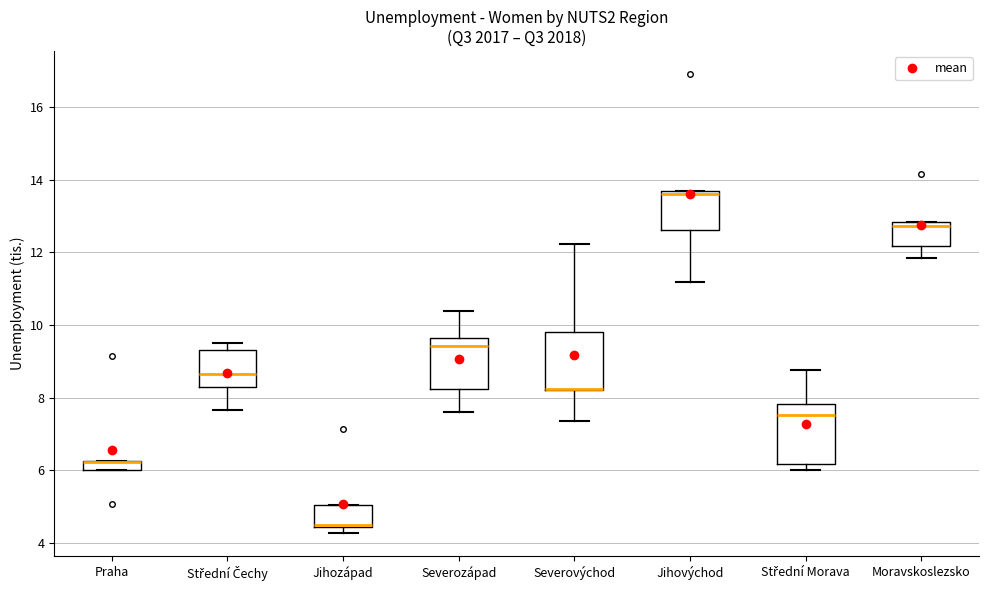

Where does the lower whisker of the box for Severozápad end on the y-axis? The values are not printed on the chart, so give them approximately, as read against the axis.

7.6